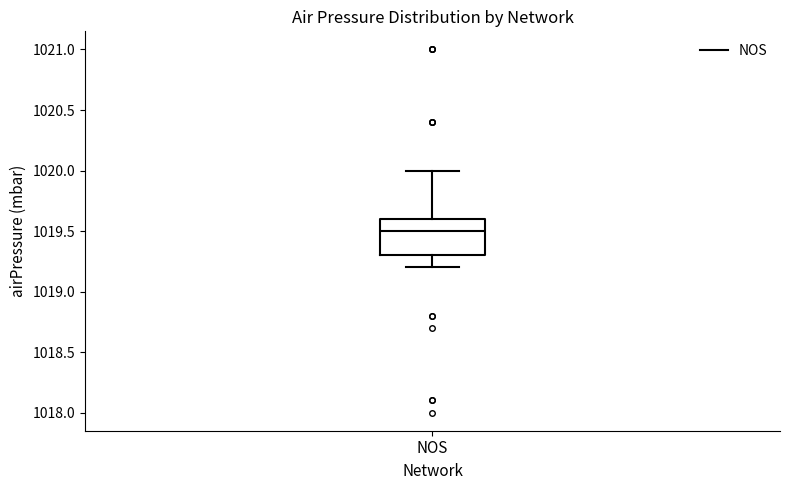

Read this box plot against the y-axis: the position of the median line, the range covered by the box, and the ends of both whiskers. The values are not printed on the chart, so give them approximately, as read against the axis.

median 1019.5, box 1019.3 to 1019.6, whiskers 1019.2 to 1020.0